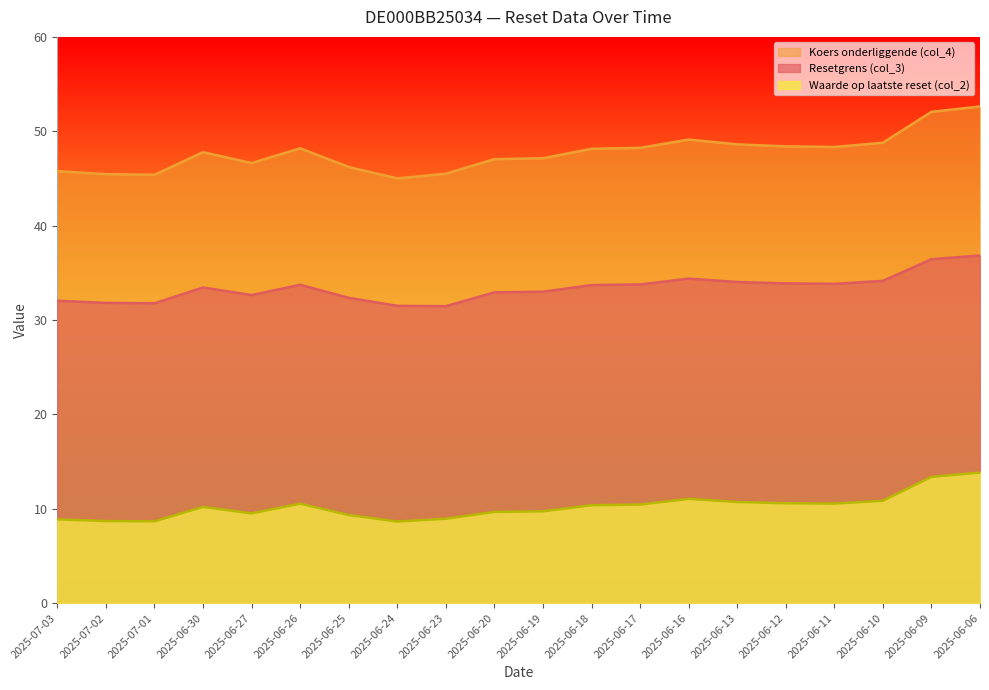

At which category does Waarde op laatste reset (col_2) reach its first local valley?

2025-07-01